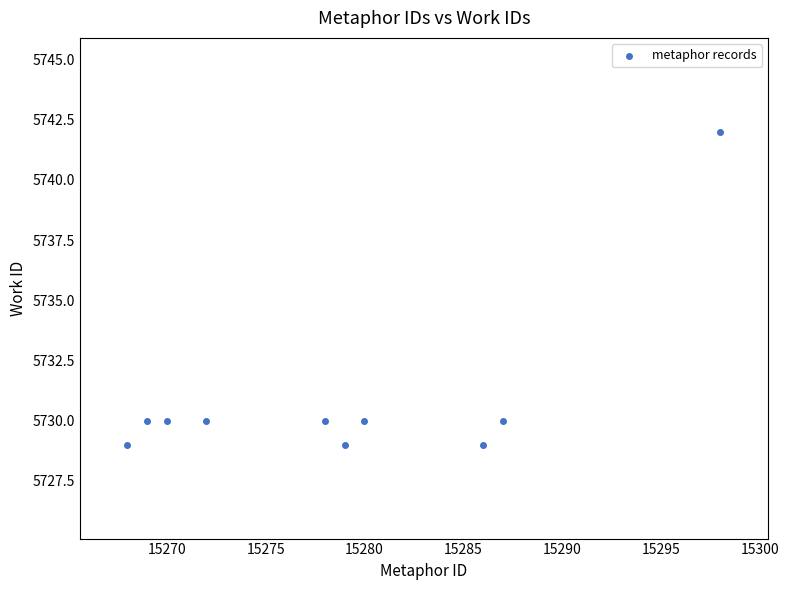

What is the average Y value?

5731